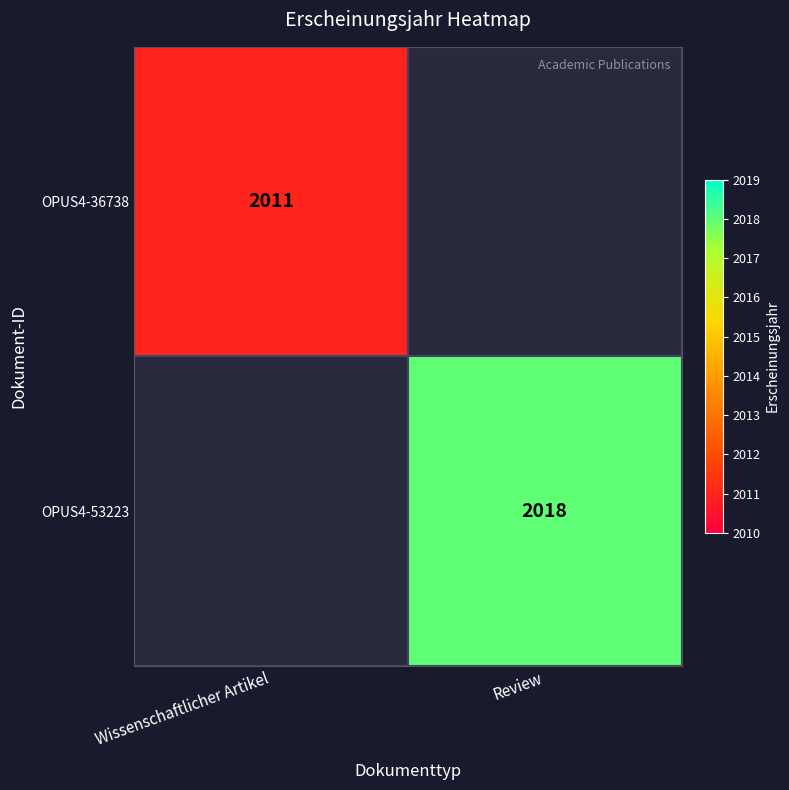

The value of OPUS4-36738 at Wissenschaftlicher Artikel is 3281. True or false?

False